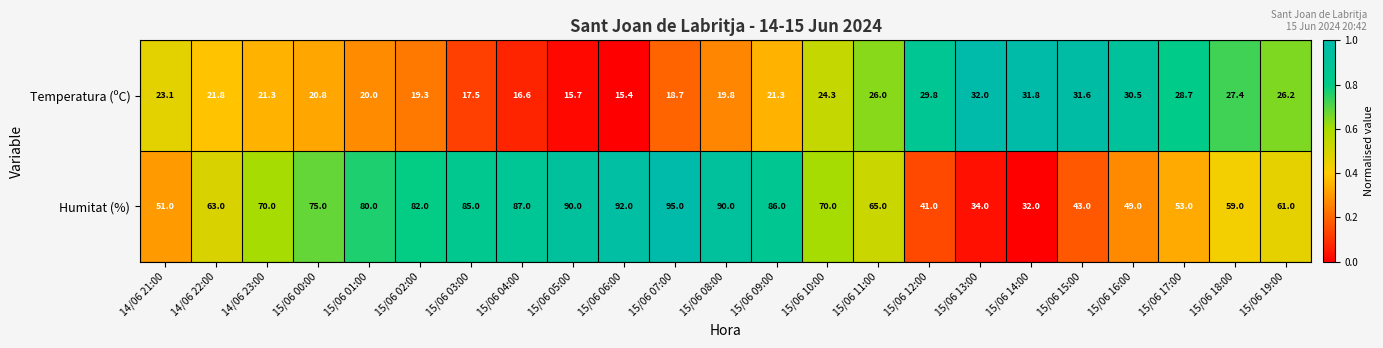

What is the average value of the Temperatura (ºC) series?

23.5